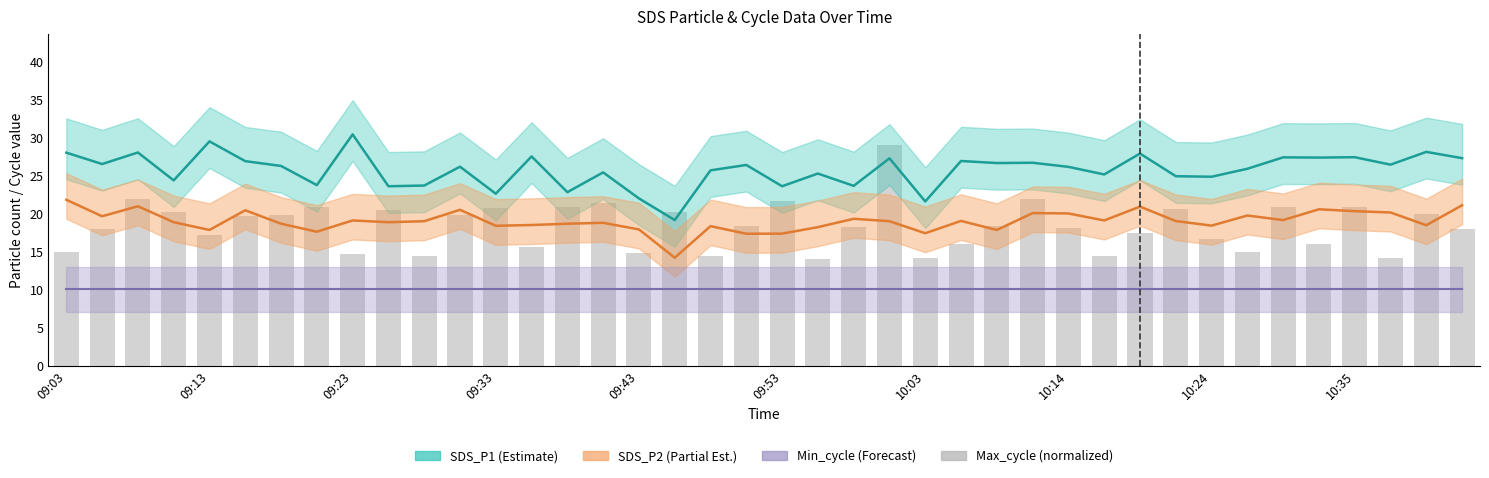

How many data points in SDS_P1 are above 26?

22